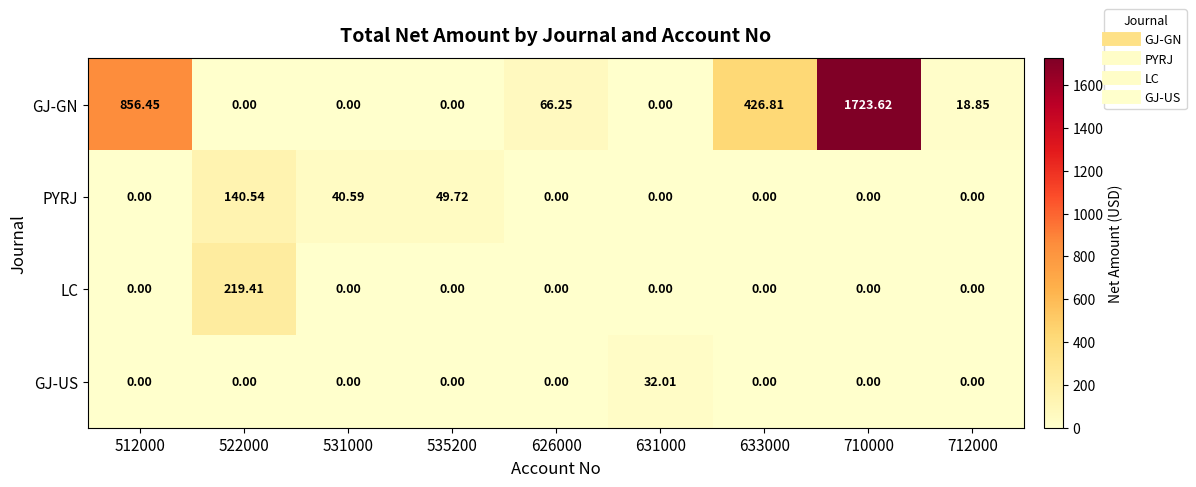

Which series has the largest total across all categories?

GJ-GN